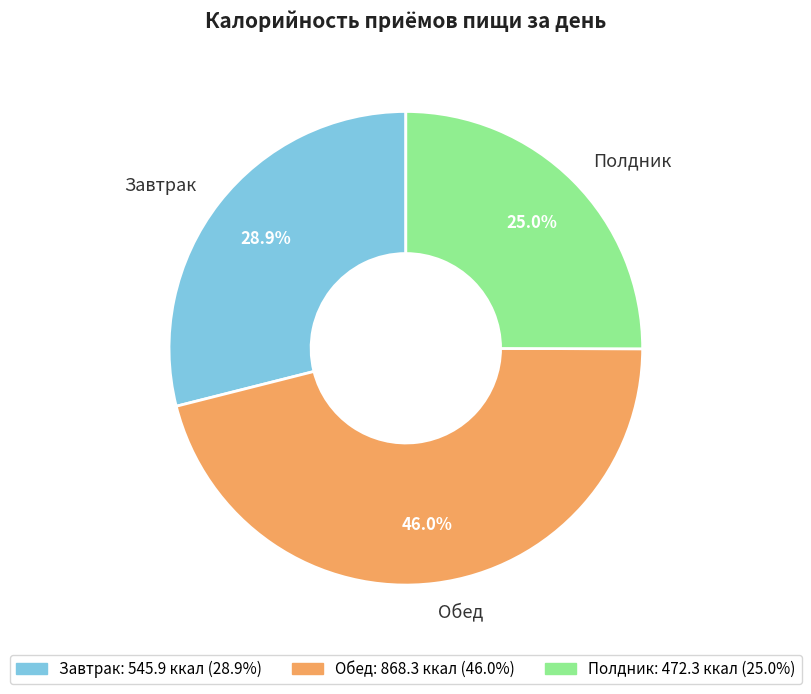

Is it true that Обед is 55% of the pie?

False